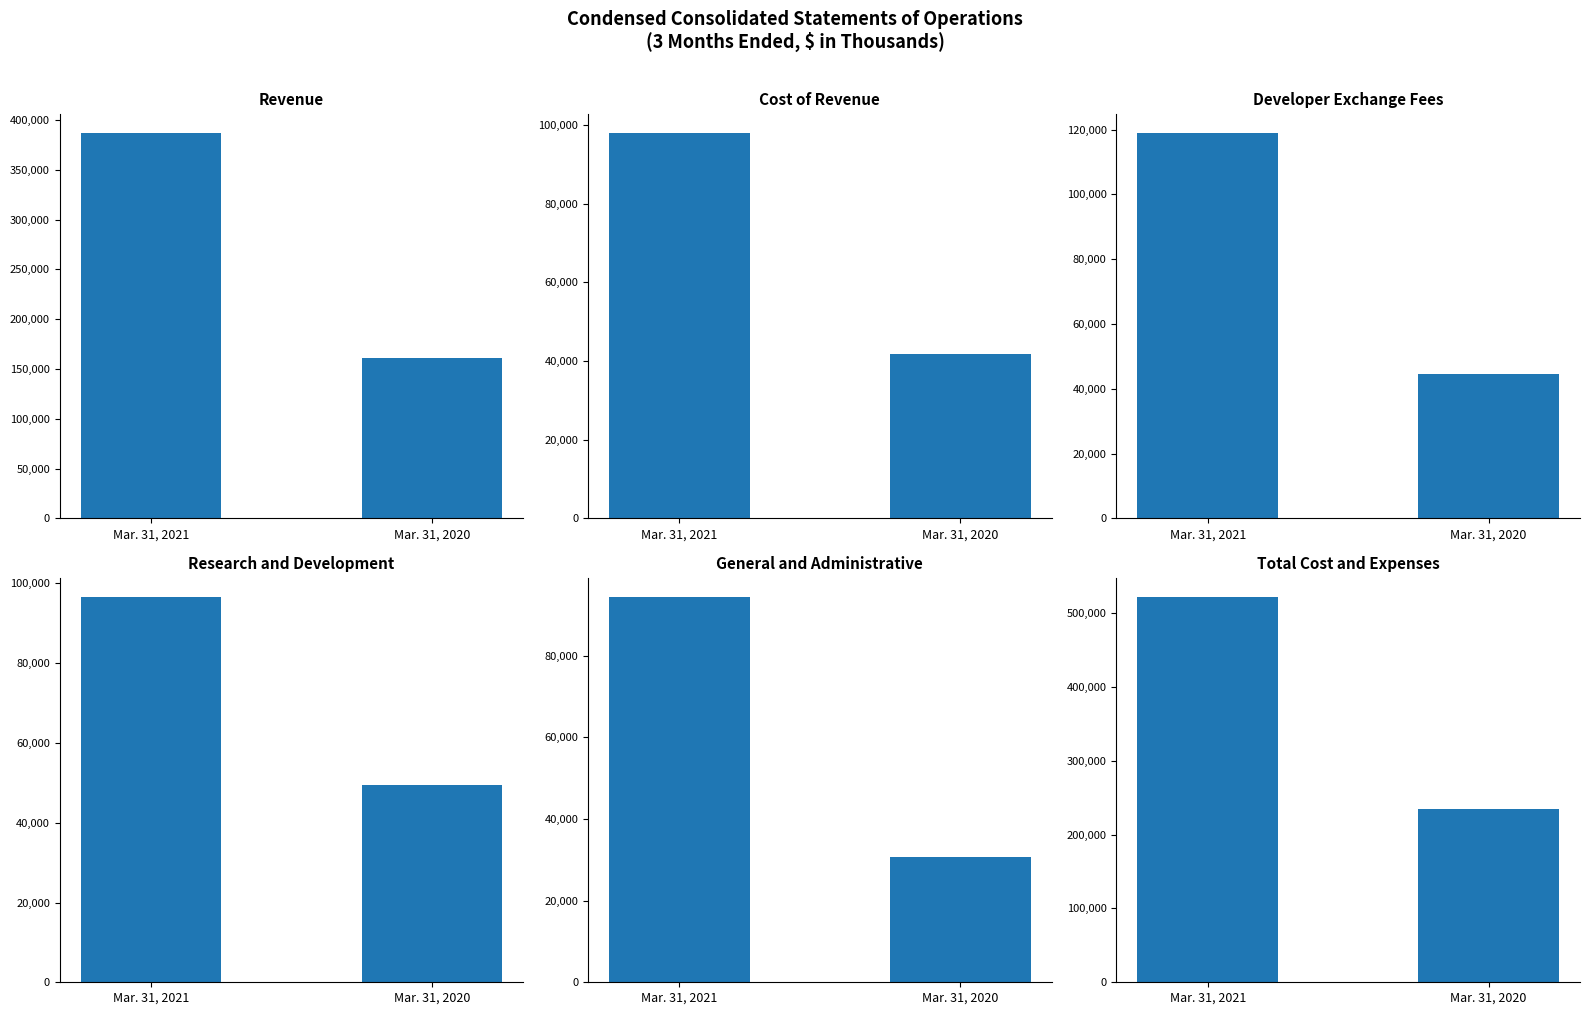

Are the bars horizontal?

No